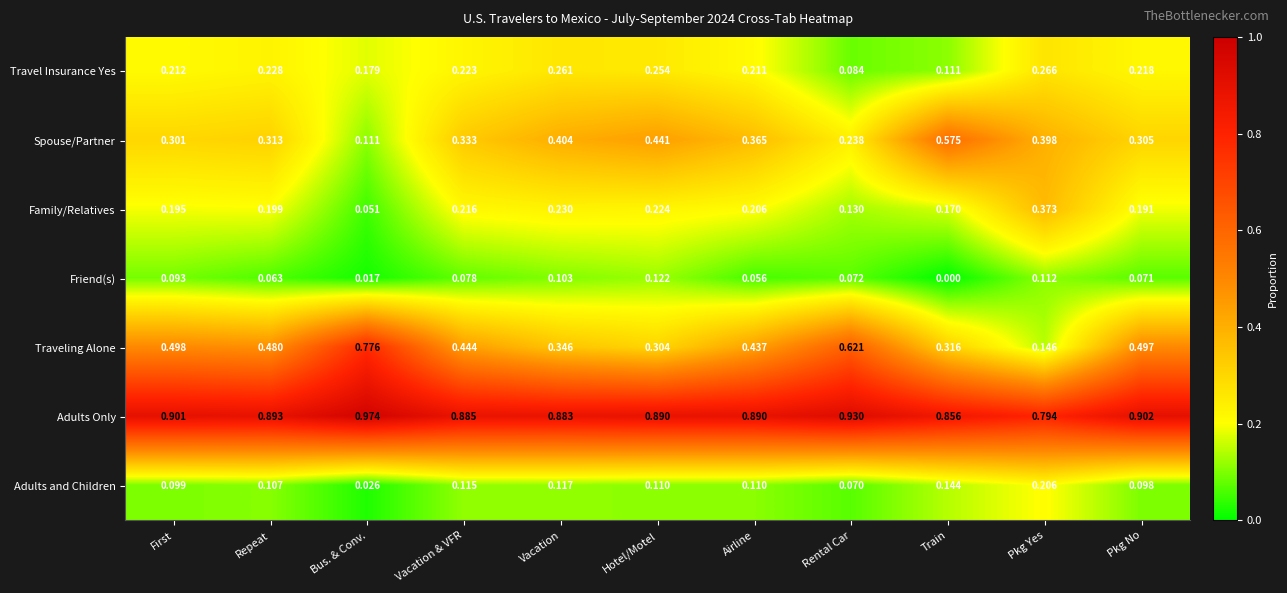

List the labels in order of Family/Relatives value, smallest first.

Bus. & Conv., Rental Car, Train, Pkg No, First, Repeat, Airline, Vacation & VFR, Hotel/Motel, Vacation, Pkg Yes